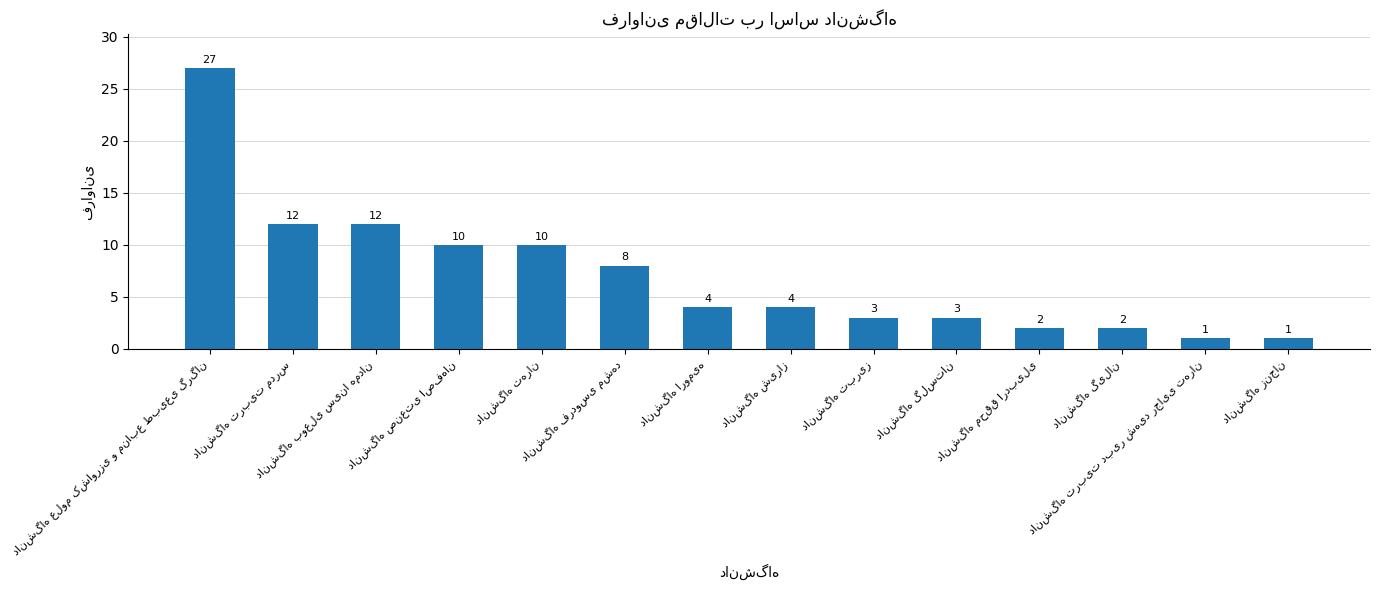

What is the sum of all values?

99